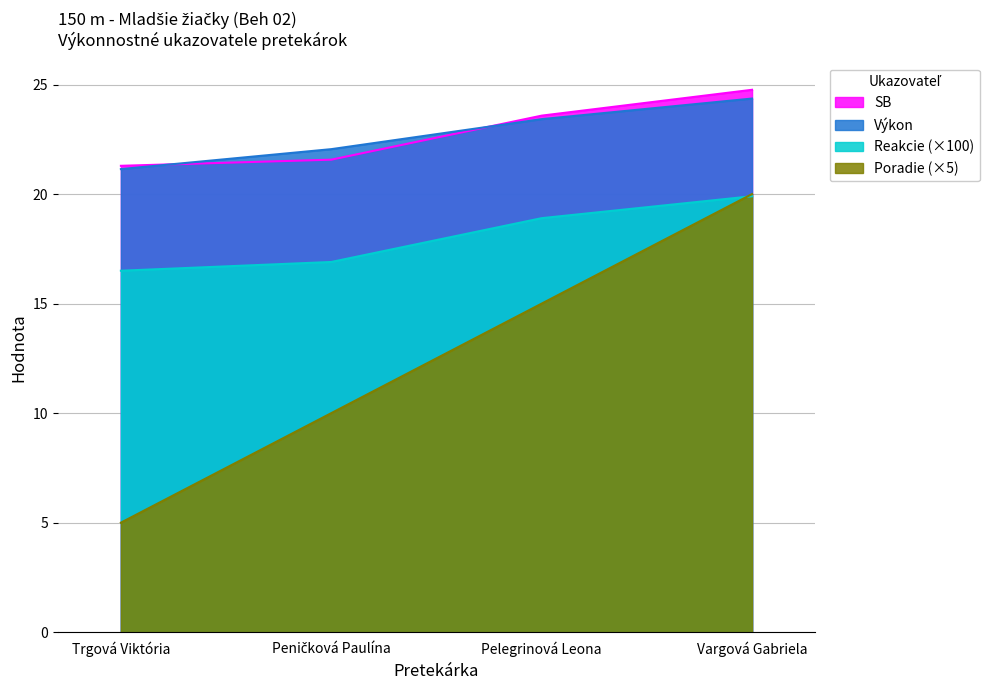

At which label does SB first exceed 23?

Pelegrinová Leona